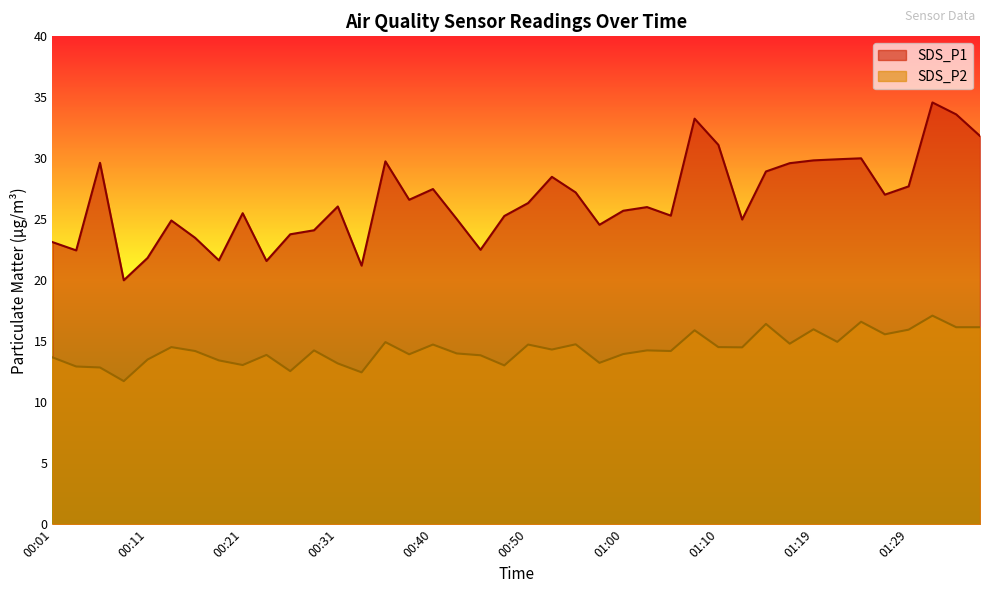

How many lines are shown in the chart?

2